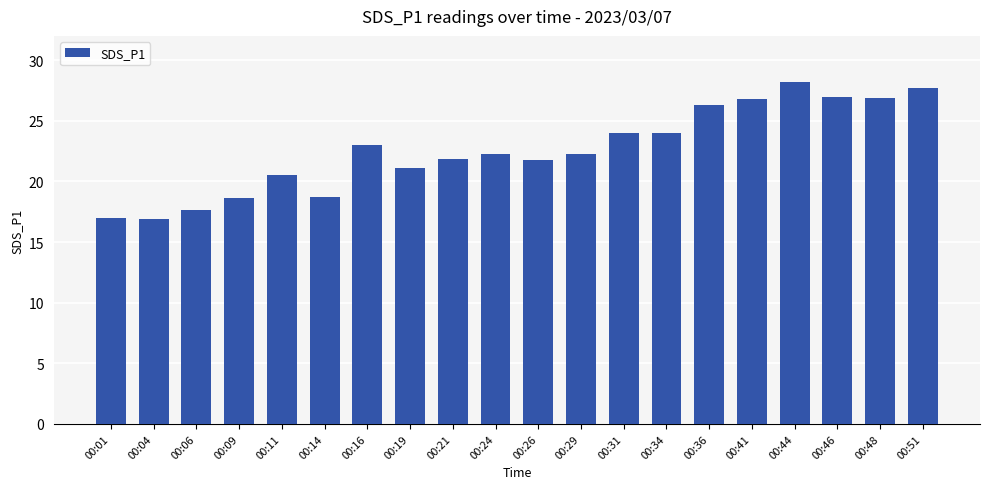

What is the difference between the values at 00:01 and 00:24?

5.3